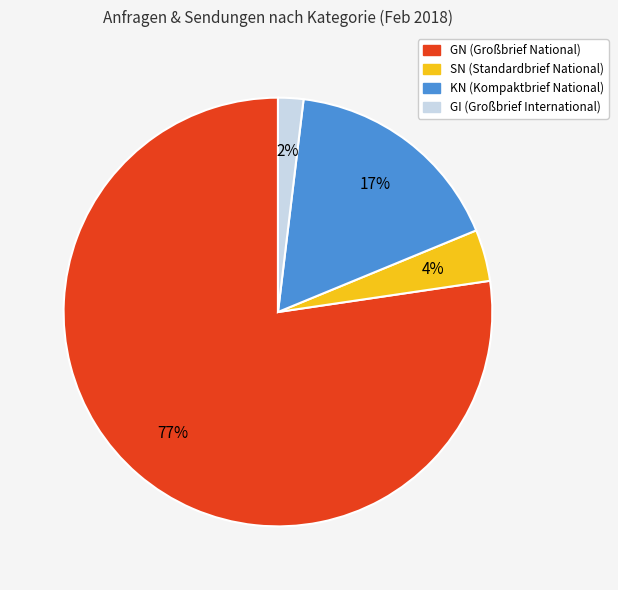

How many slices are in this pie chart?

4